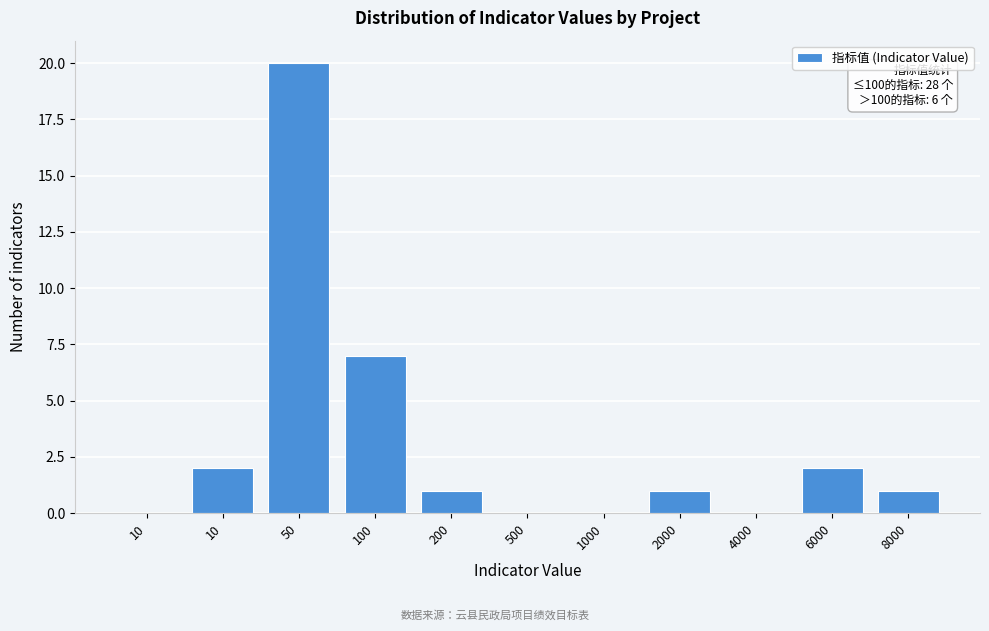

Count the number of data series in this chart.

1